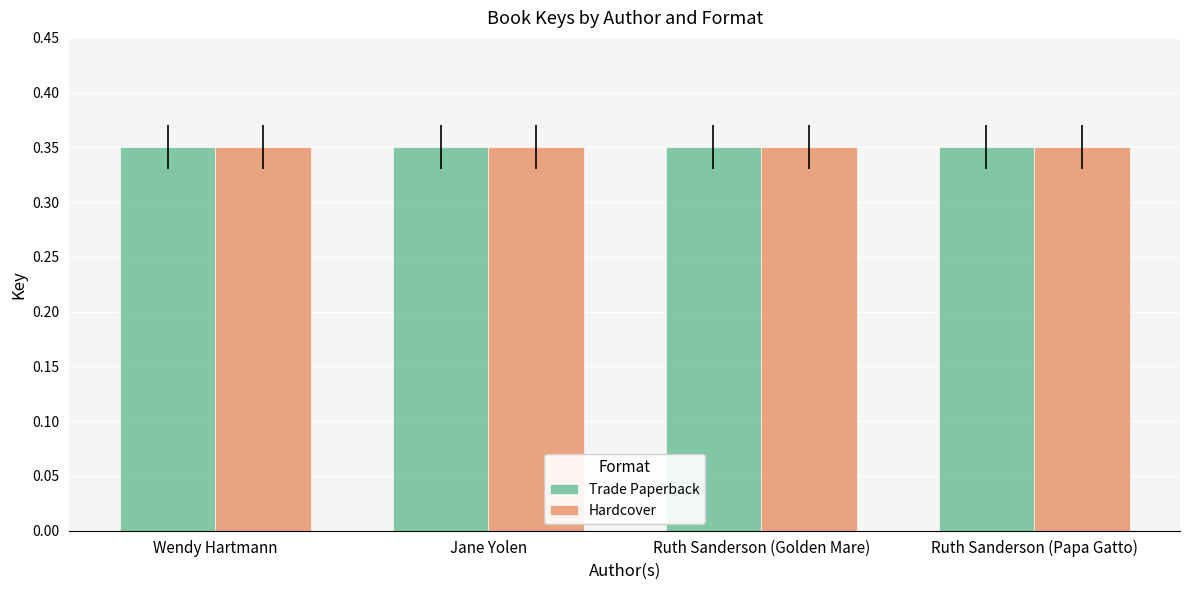

Count the number of data series in this chart.

2